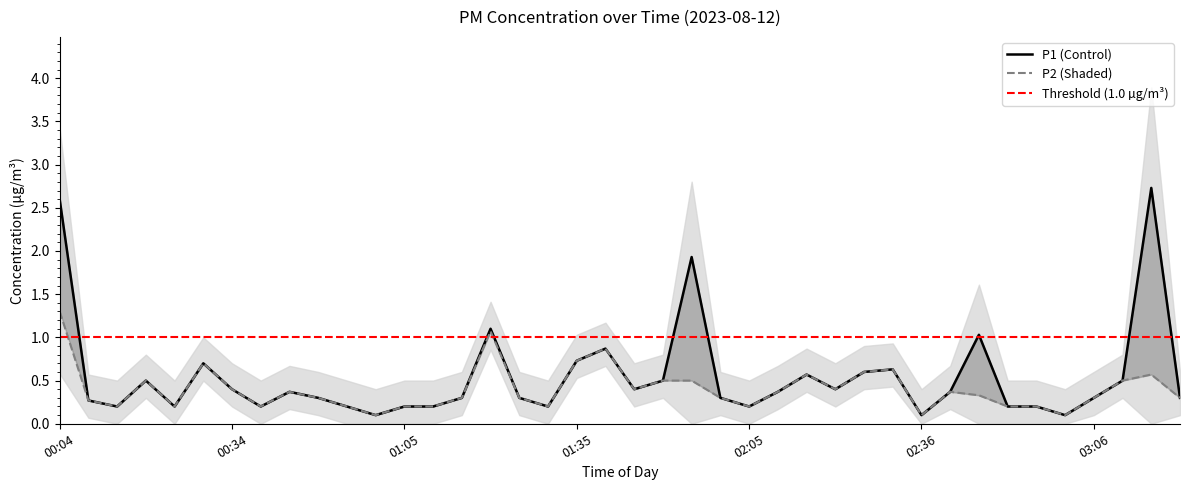

What is the total value across all series at 01:55?

2.4